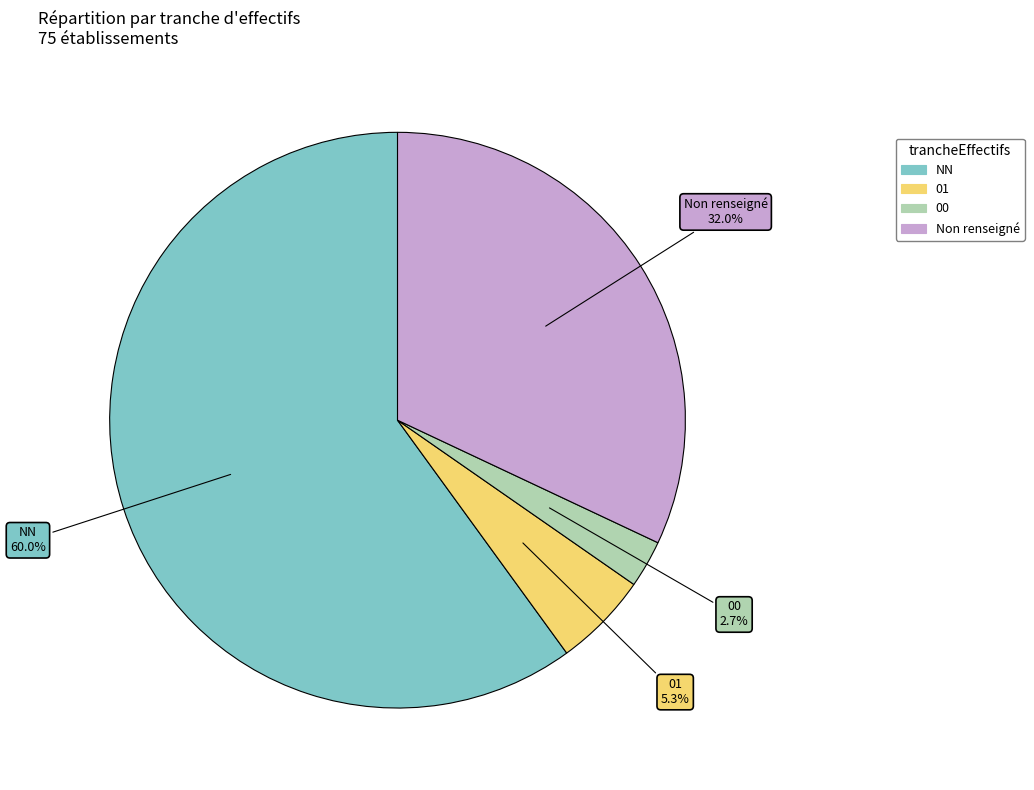

Does any single category account for the majority?

Yes